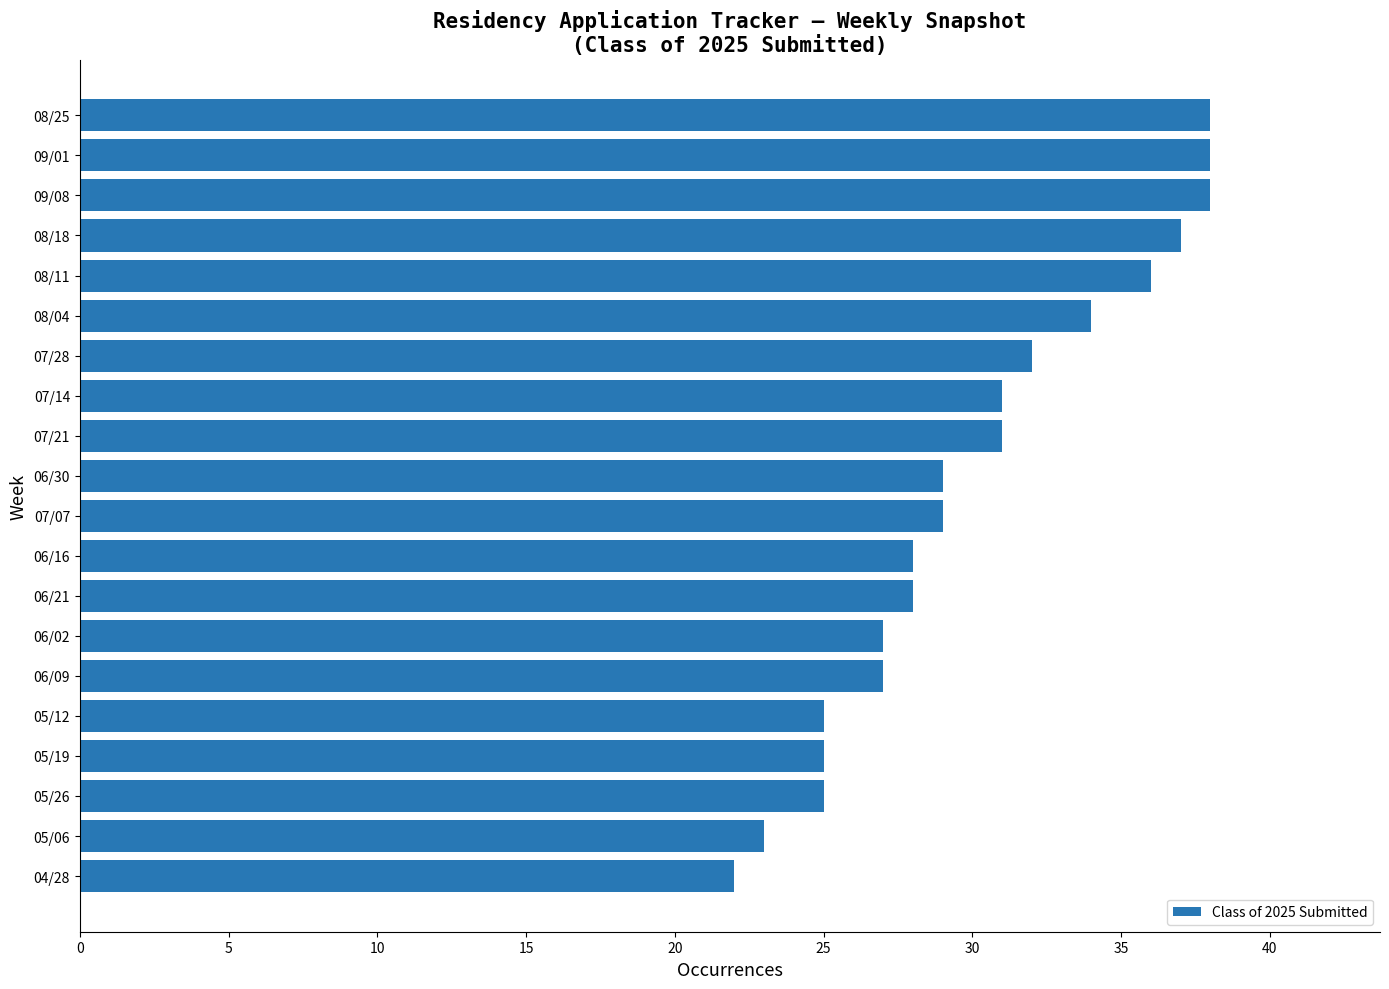

Does the chart contain any negative values?

No